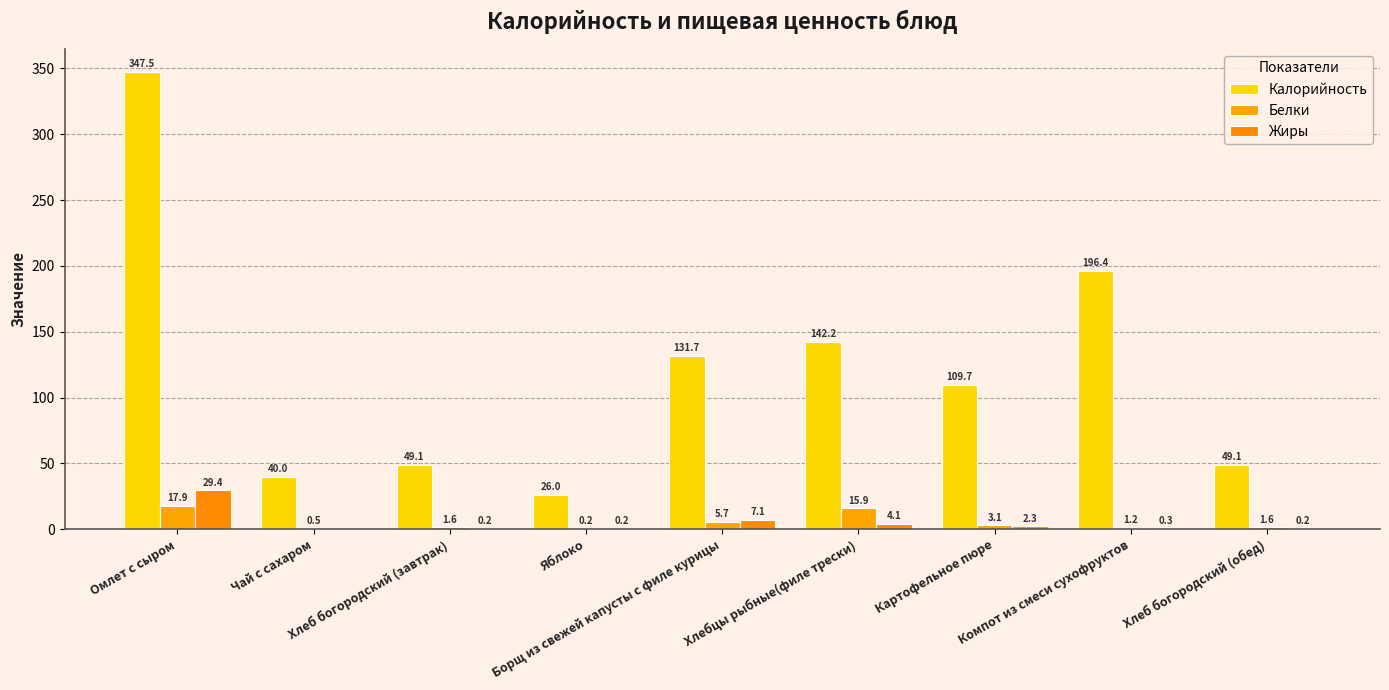

Reading left to right, list all the values displayed in this chart.

Калорийность: Омлет с сыром=347.5	Чай с сахаром=40.0	Хлеб богородский (завтрак)=49.1	Яблоко=26.0	Борщ из свежей капусты с филе курицы=131.7	Хлебцы рыбные(филе трески)=142.2	Картофельное пюре=109.7	Компот из смеси сухофруктов=196.4	Хлеб богородский (обед)=49.1
Белки: Омлет с сыром=17.9	Чай с сахаром=0.5	Хлеб богородский (завтрак)=1.6	Яблоко=0.2	Борщ из свежей капусты с филе курицы=5.7	Хлебцы рыбные(филе трески)=15.9	Картофельное пюре=3.1	Компот из смеси сухофруктов=1.2	Хлеб богородский (обед)=1.6
Жиры: Омлет с сыром=29.4	Чай с сахаром=0.0	Хлеб богородский (завтрак)=0.2	Яблоко=0.2	Борщ из свежей капусты с филе курицы=7.1	Хлебцы рыбные(филе трески)=4.1	Картофельное пюре=2.3	Компот из смеси сухофруктов=0.3	Хлеб богородский (обед)=0.2